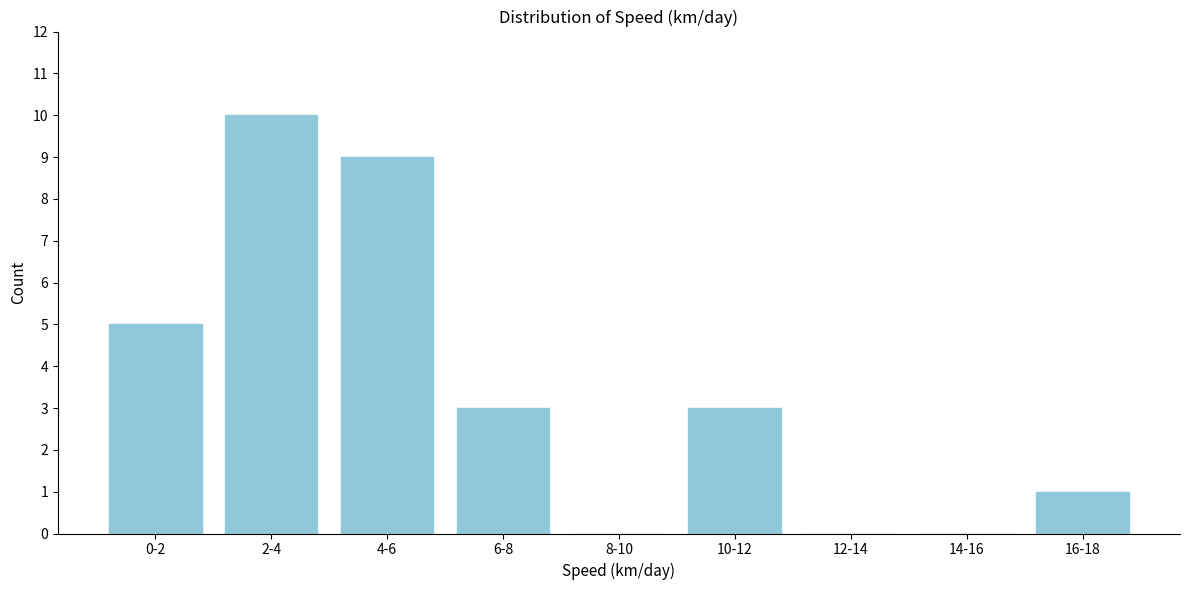

Which category has the highest value across all series?

2-4